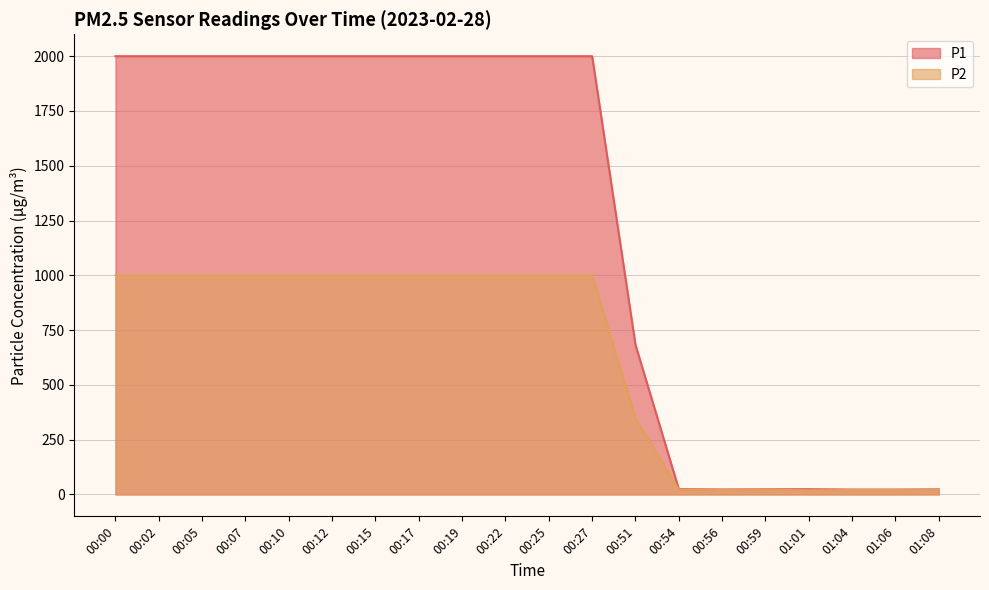

Rank the series by their maximum value, from highest to lowest.

P1, P2